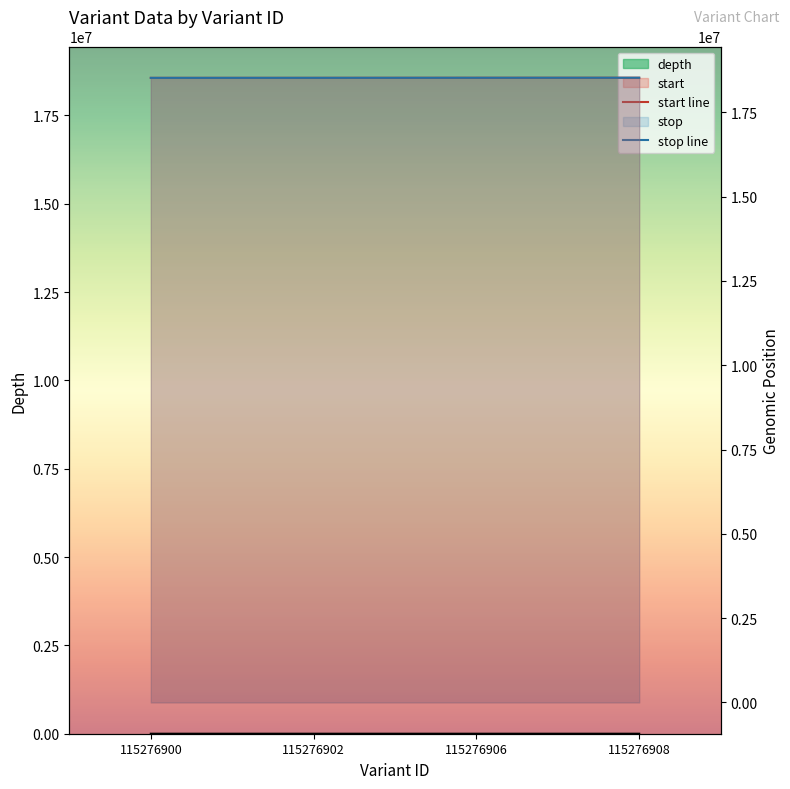

True or false: start line and stop line intersect in this chart.

False